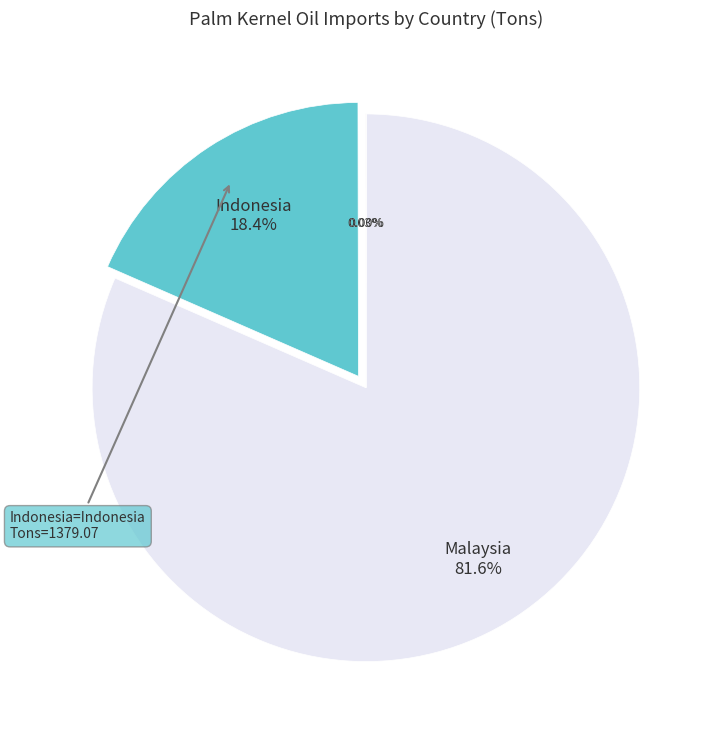

Does any single category account for the majority?

Yes